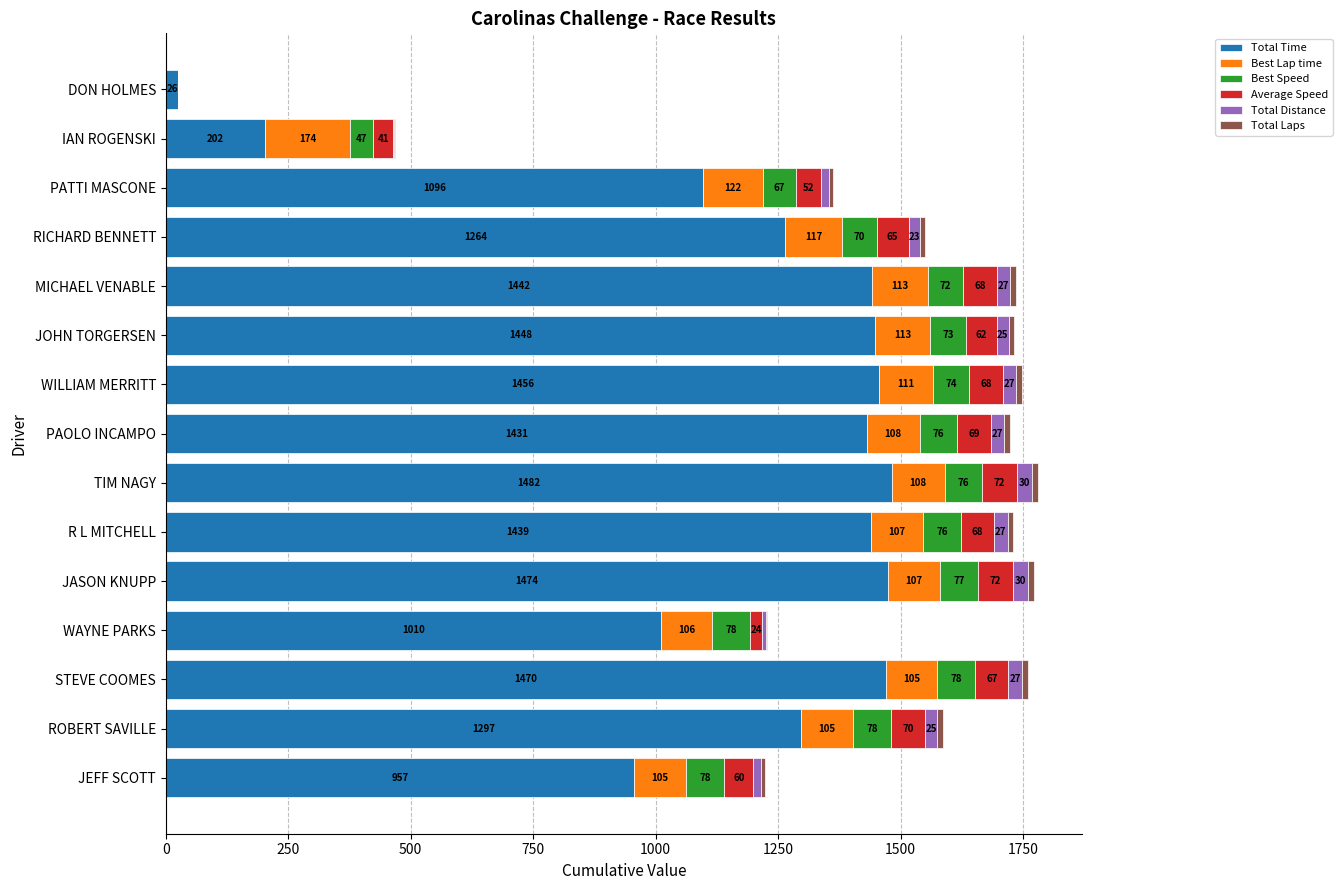

What is the maximum value for Total Time?

1482.2